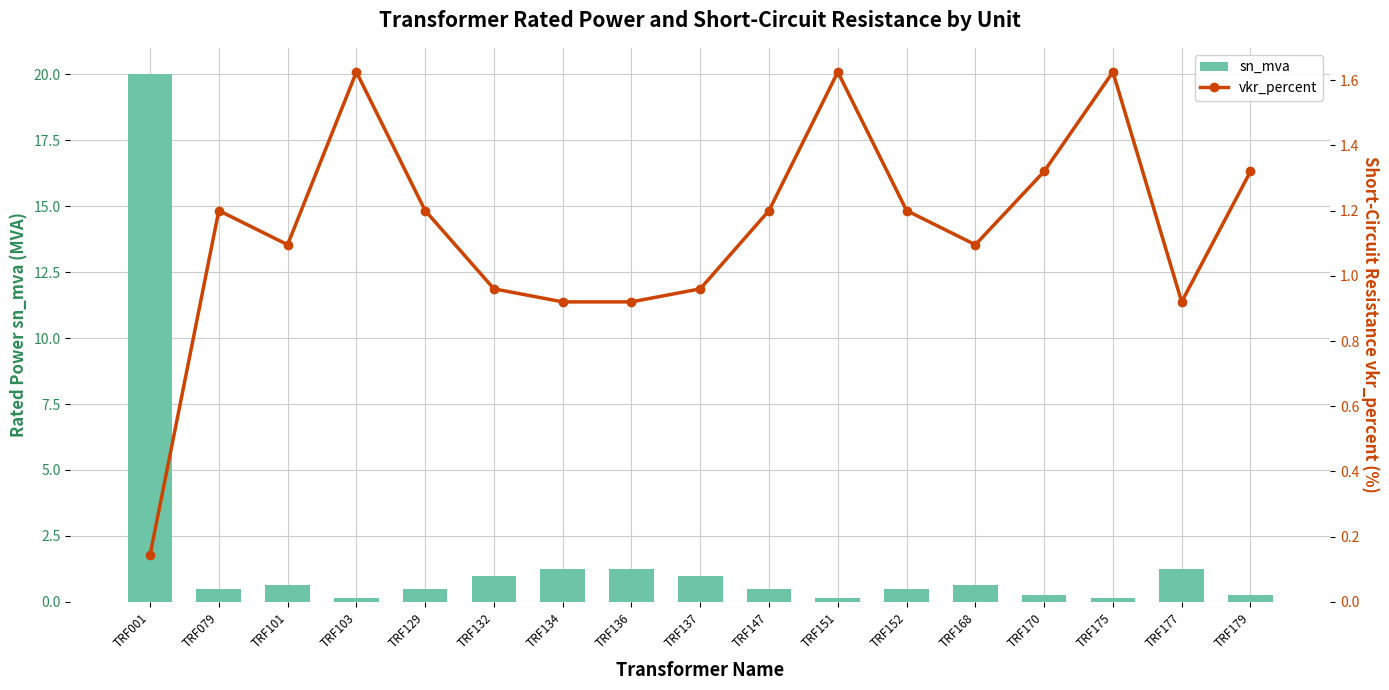

The sn_mva series shows 0.2 at TRF175. True or false?

True